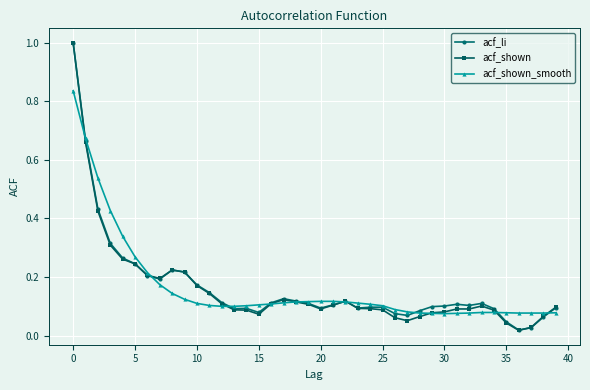

At how many categories does at least one series exceed 0?

40